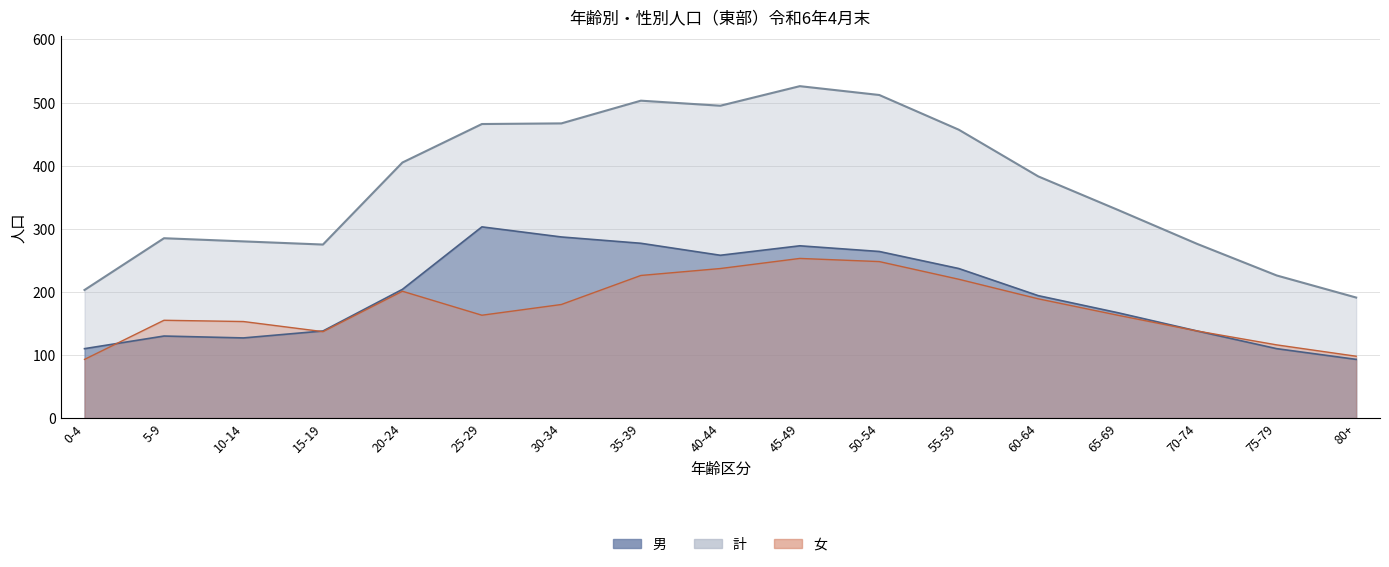

Read the 女 value at 15-19, to the nearest 50.

150